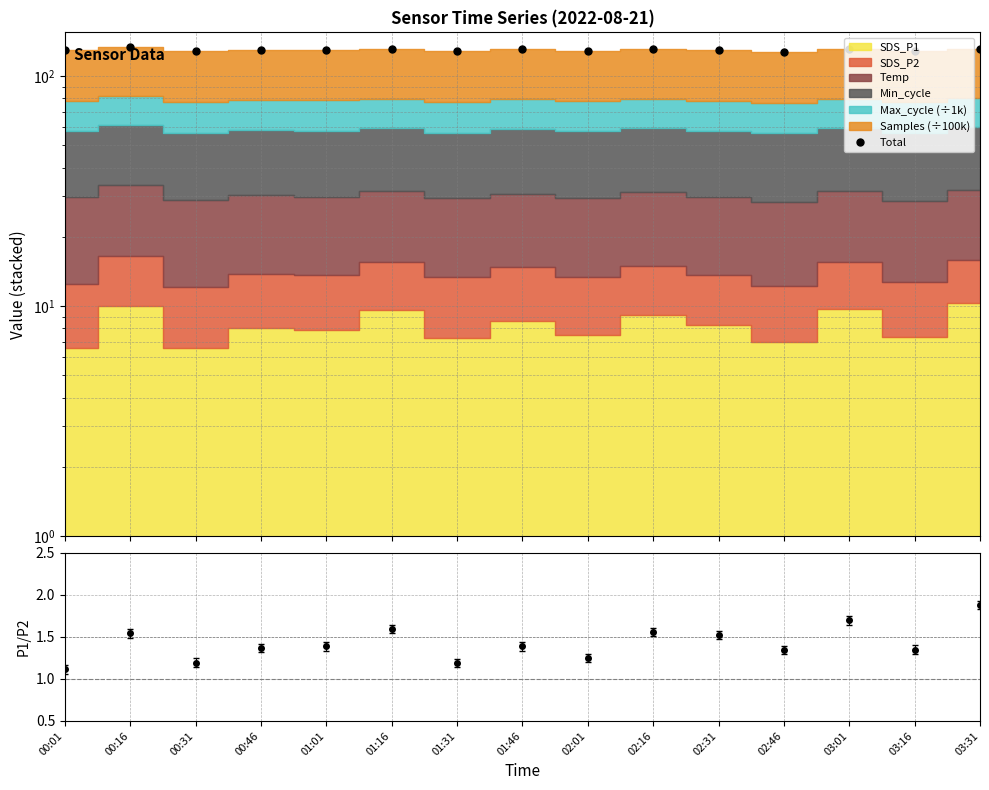

At which category does the chart reach its peak across all series?

00:16